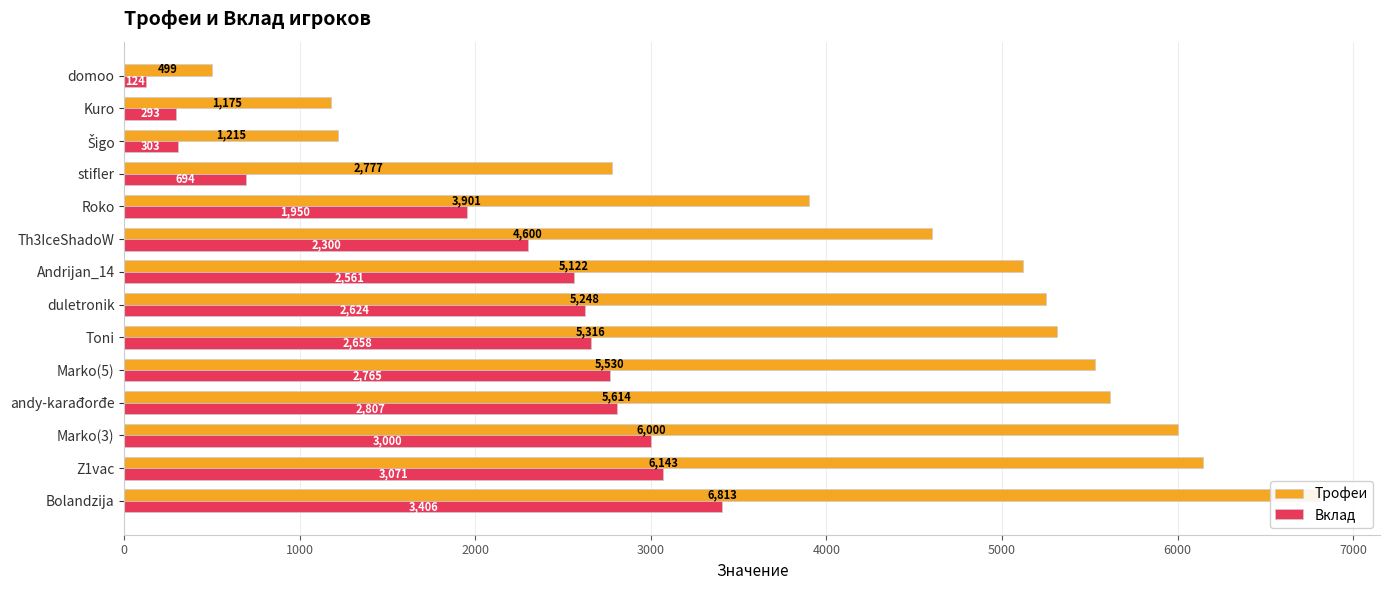

Count the number of data series in this chart.

2